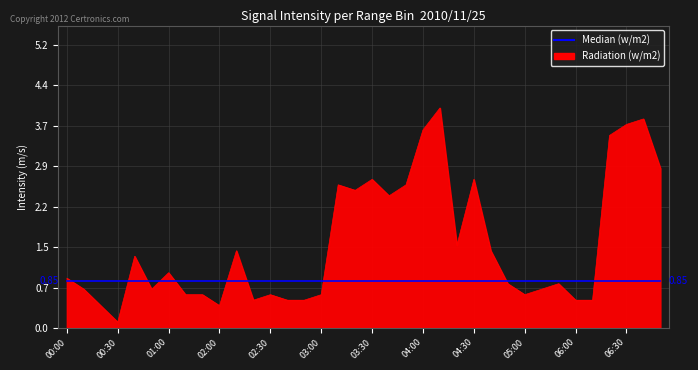

Which series has the widest spread of values?

Radiation (w/m2)